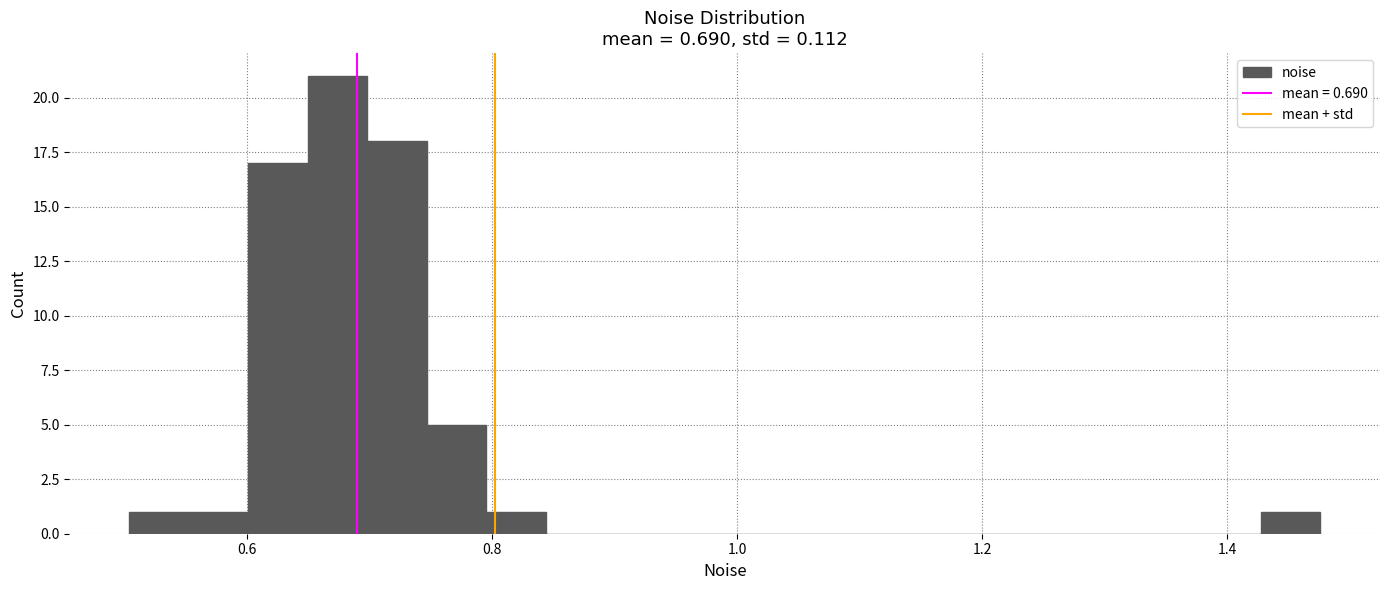

Around what value on the x-axis is the tallest bar? Give the approximate position of its centre, as read against the axis.

0.68